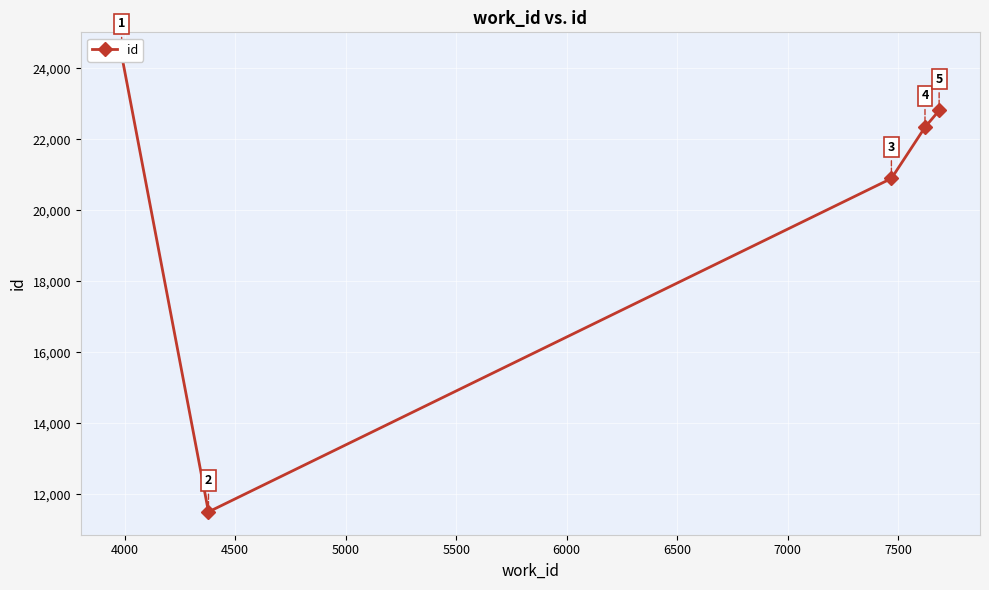

What is the greatest value displayed?

24371